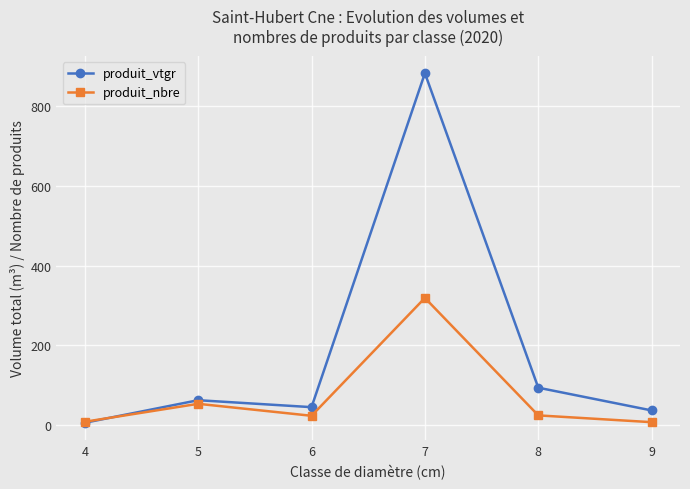

Read the produit_nbre value at 4.

9.0